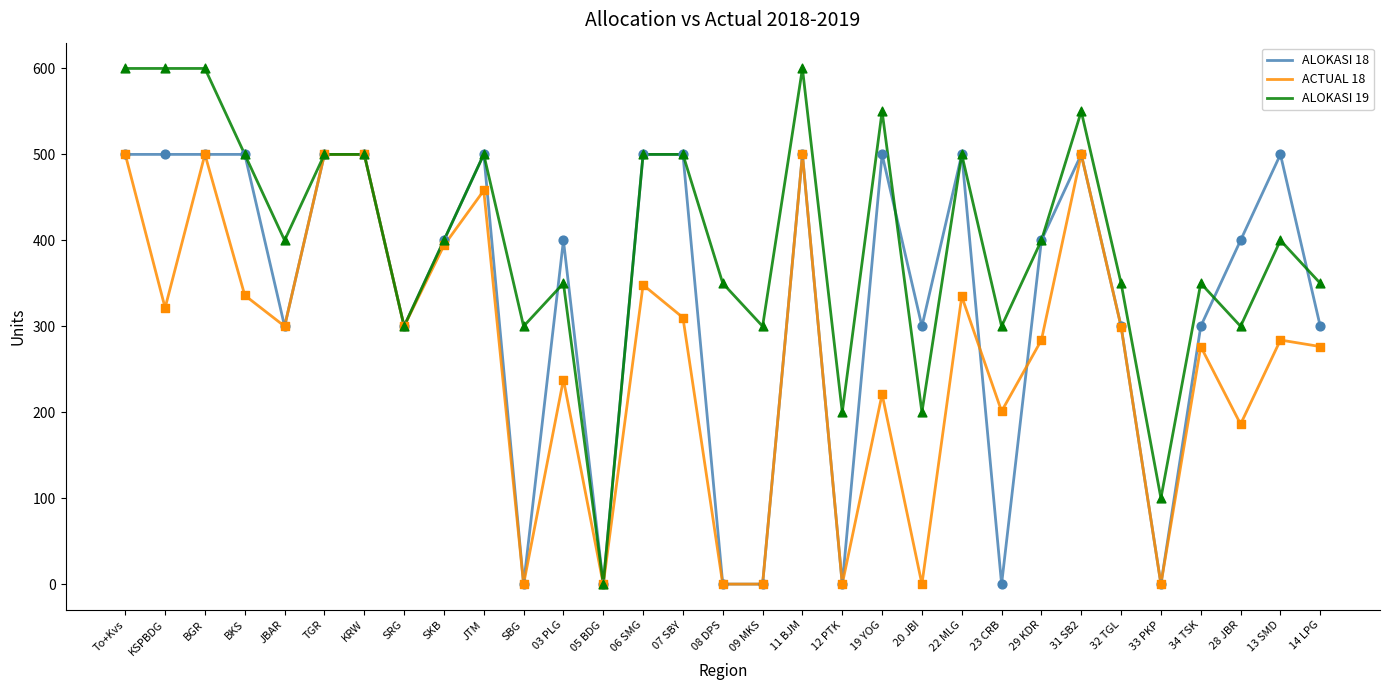

Which series changed the most between JBAR and 29 KDR?

ALOKASI 18